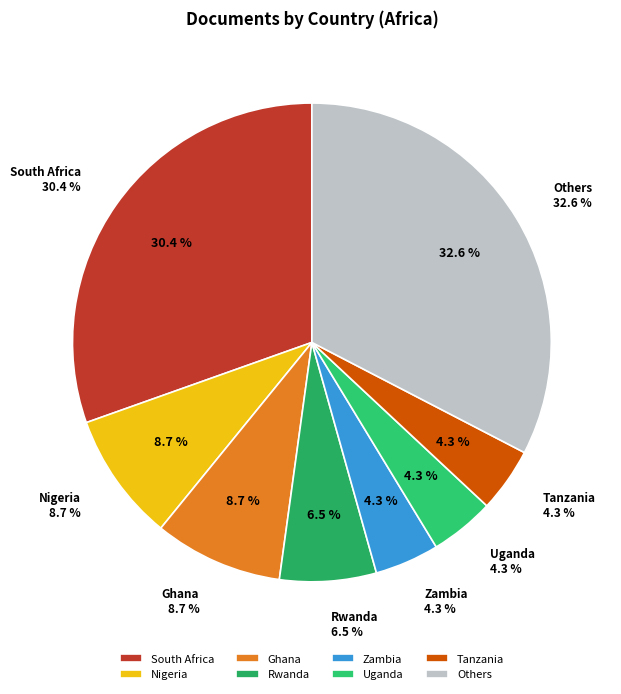

The Zambia slice represents 4% of the pie. True or false?

True